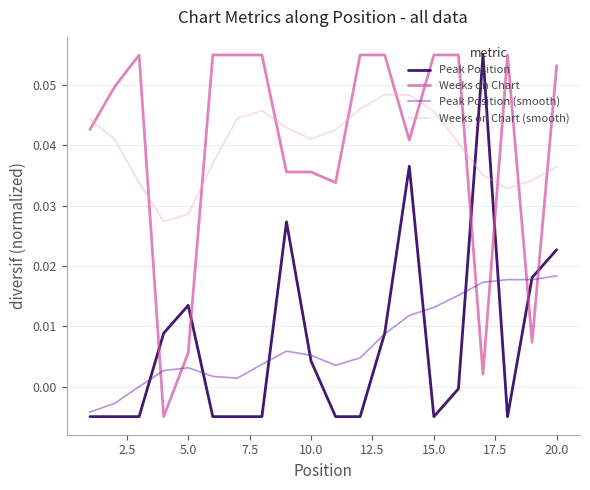

Count the number of categories in the chart.

20